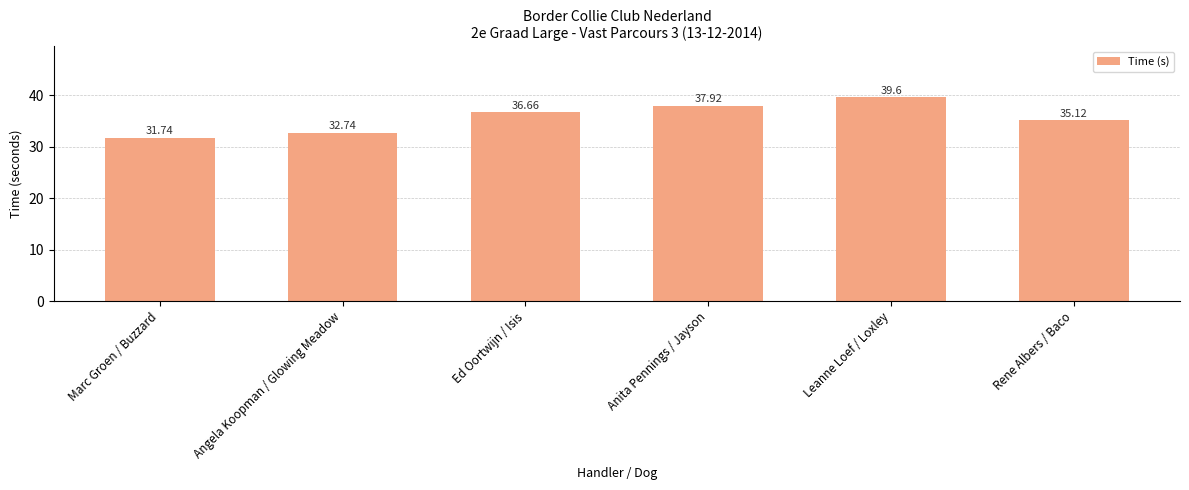

Is it true that the value at Angela Koopman / Glowing Meadow is 21.2?

False